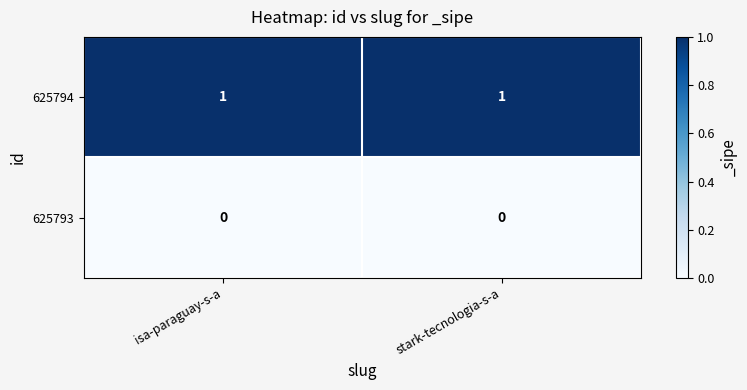

Rank the series by their average value, from lowest to highest.

625793, 625794